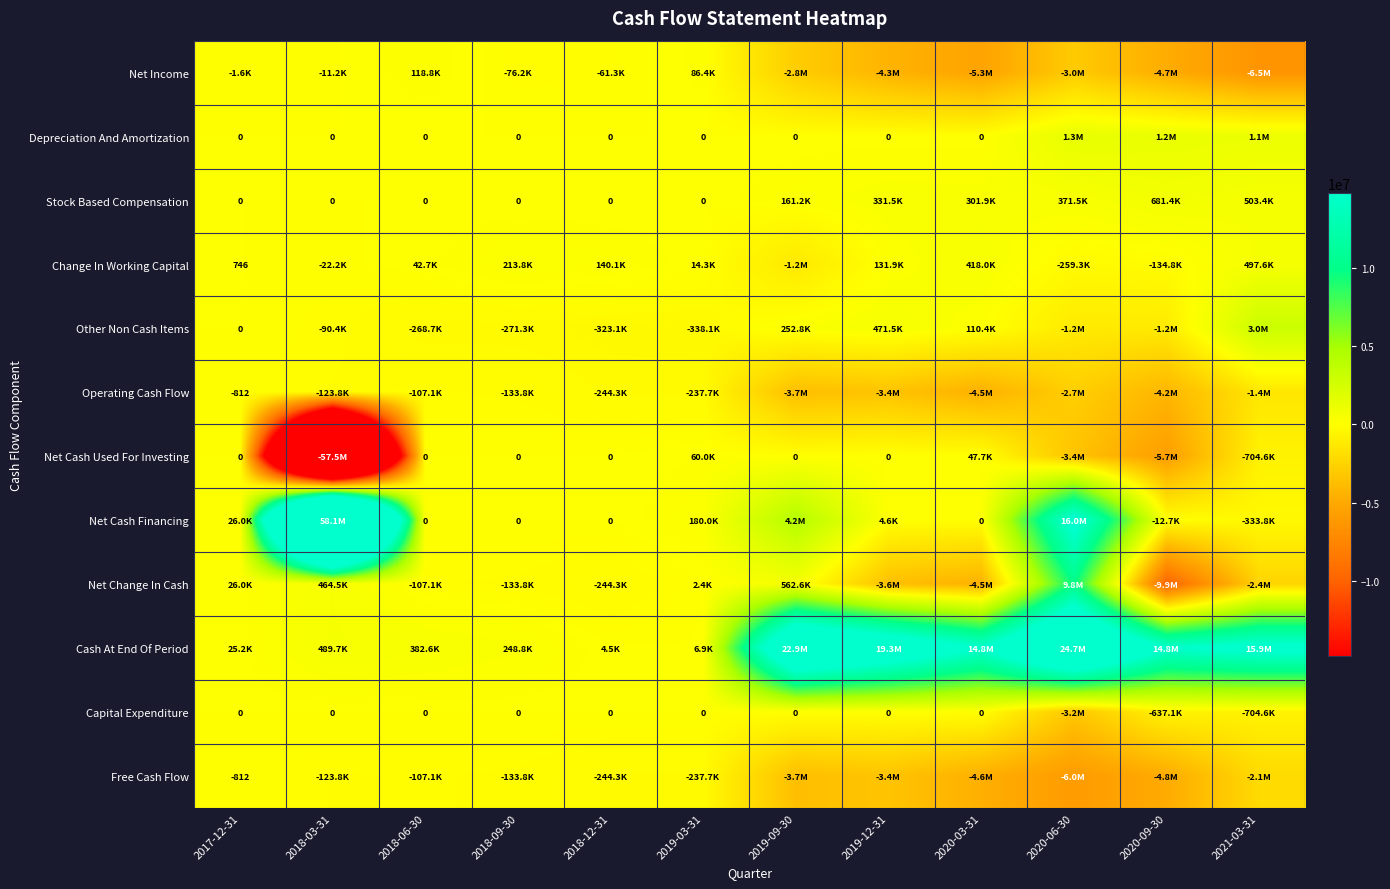

True or false: Free Cash Flow has a value of -1176 at 2017-12-31.

False